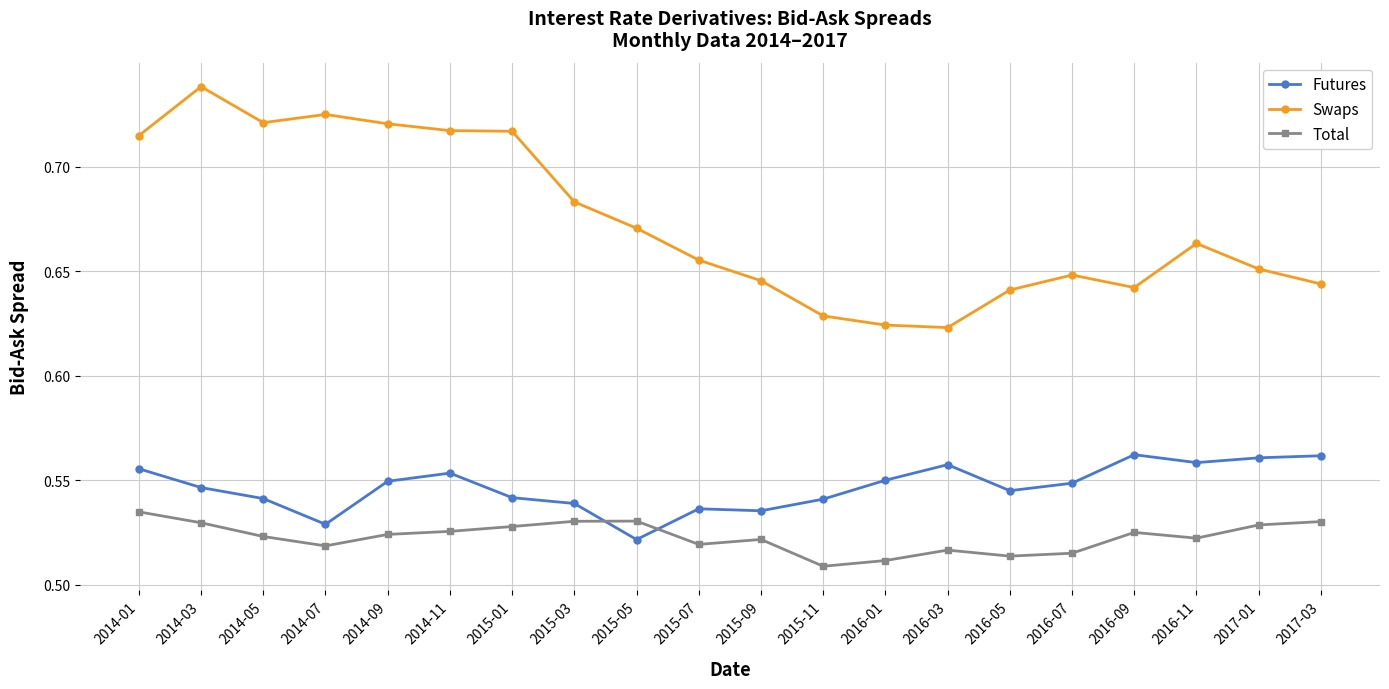

How many Futures values are between 0 and 1?

20